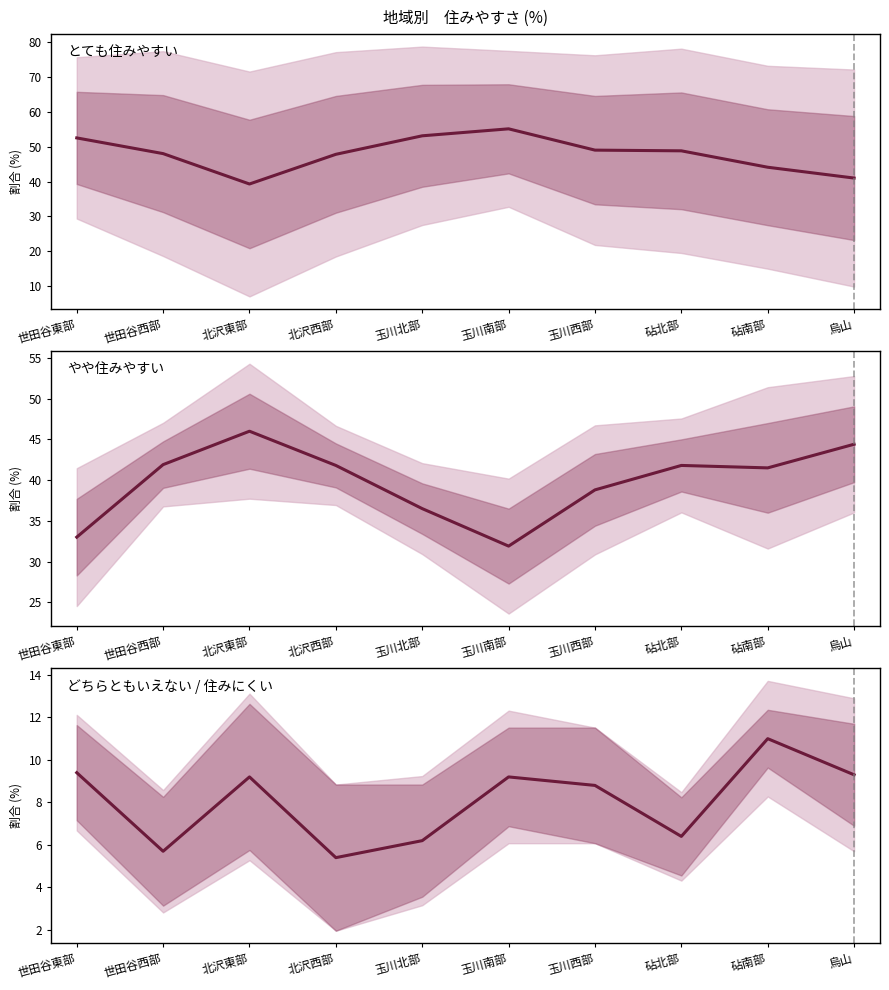

Is the value of どちらともいえない / 住みにくい at 世田谷東部 greater than the value of やや住みやすい at 烏山?

No